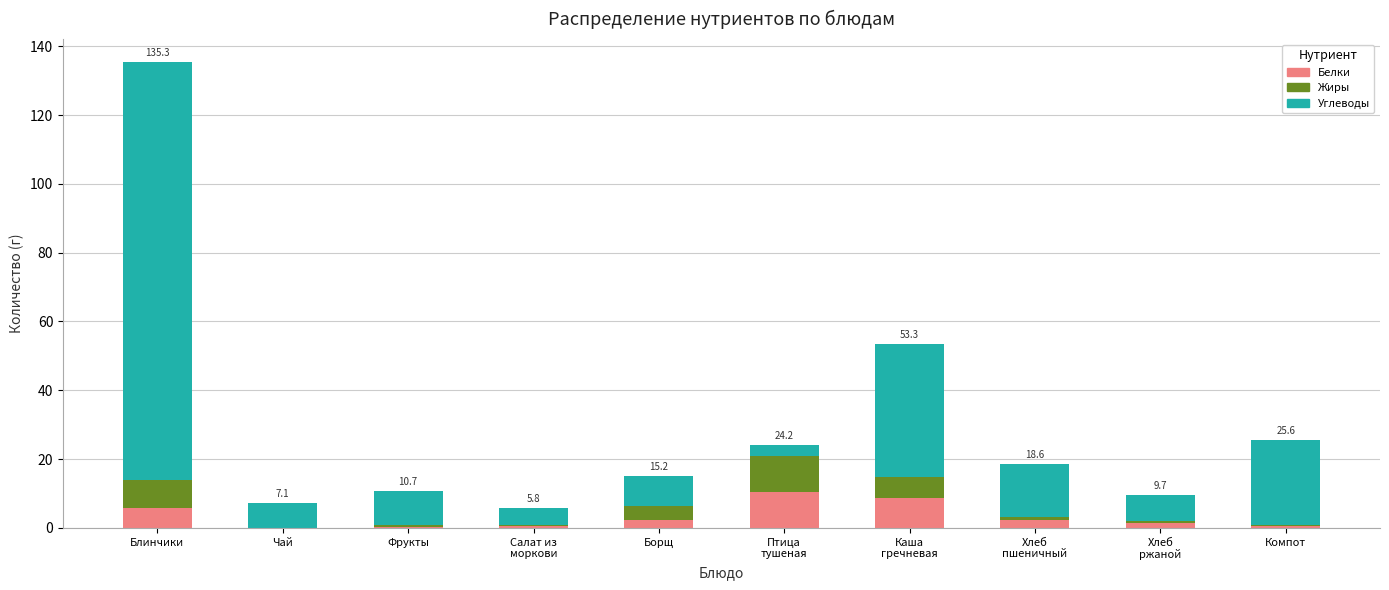

What is the highest value of the Белки series?

10.5